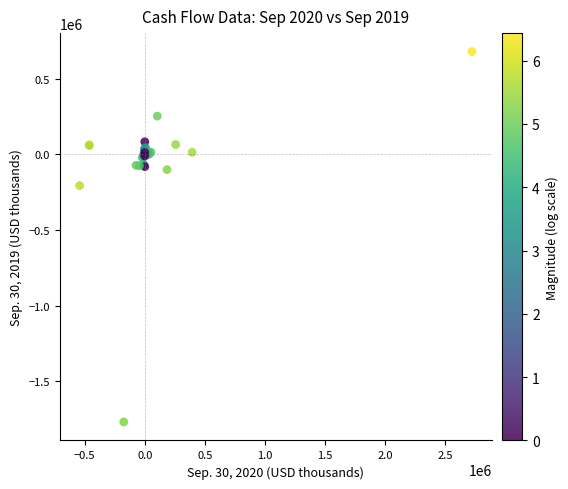

What Y value in the scatter plot is closest to -545182?

-207048